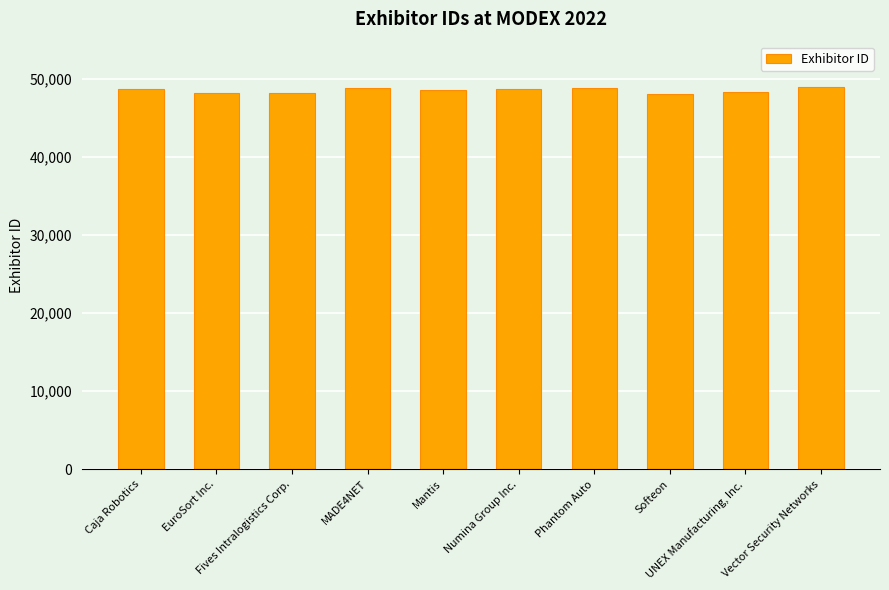

Does the chart contain stacked bars?

No